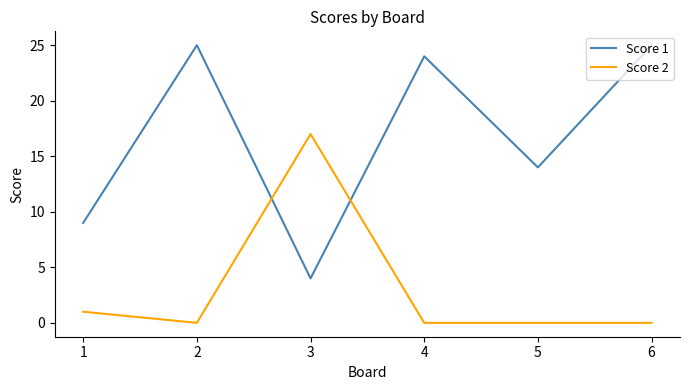

What is the greatest value displayed?

25